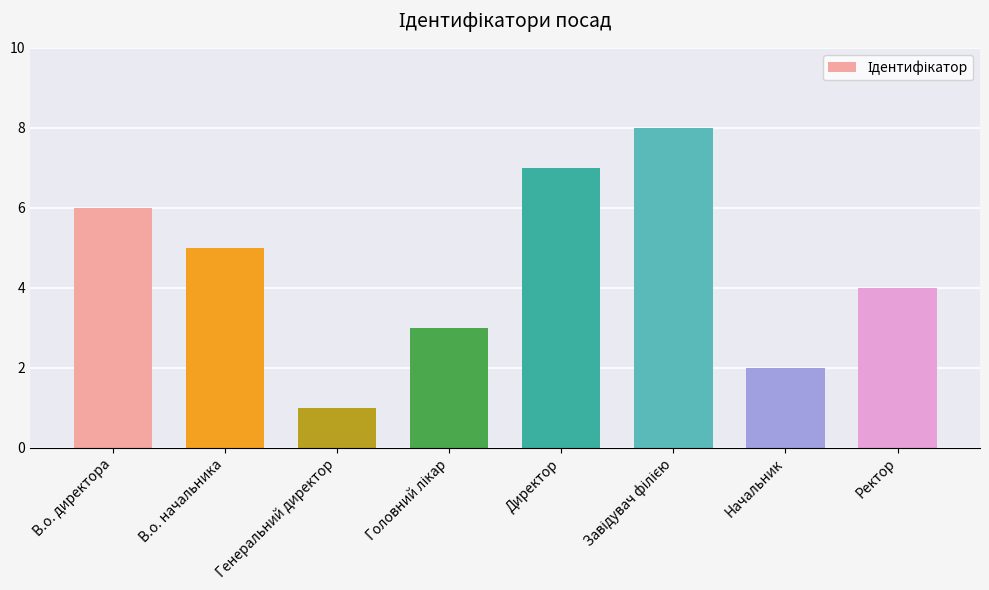

Reading left to right, transcribe all the data shown in this chart.

6	5	1	3	7	8	2	4